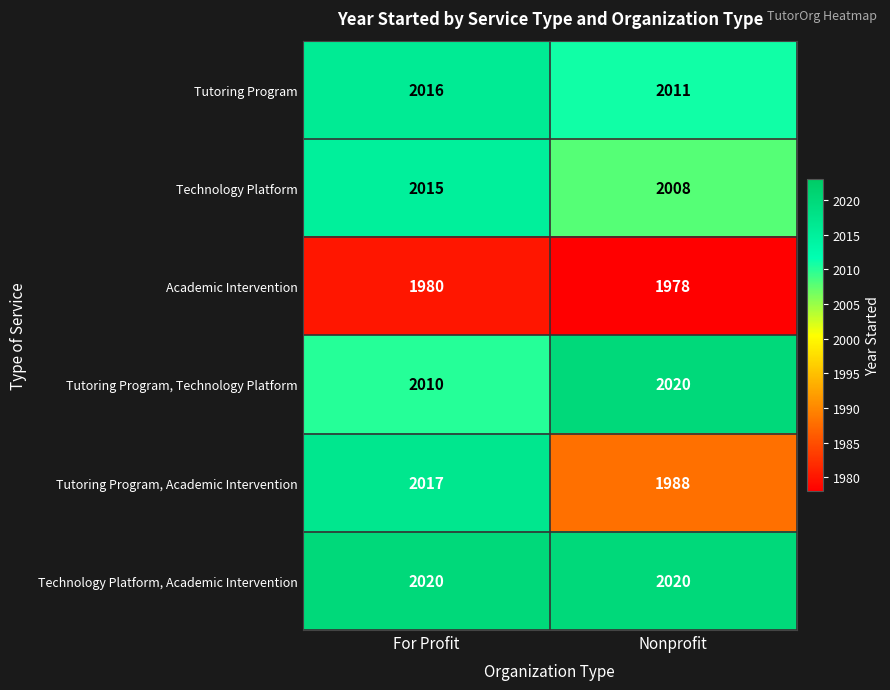

What is the difference between the maximum and minimum values in the Tutoring Program, Academic Intervention series?

29